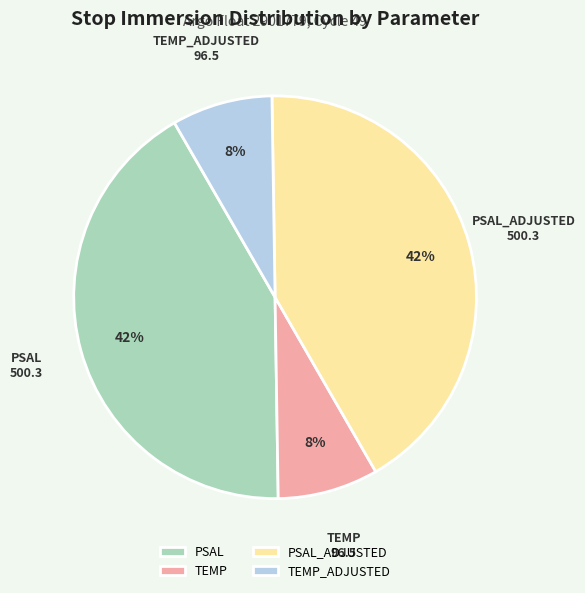

What is the ratio of the value at PSAL to the value at PSAL_ADJUSTED?

1.0